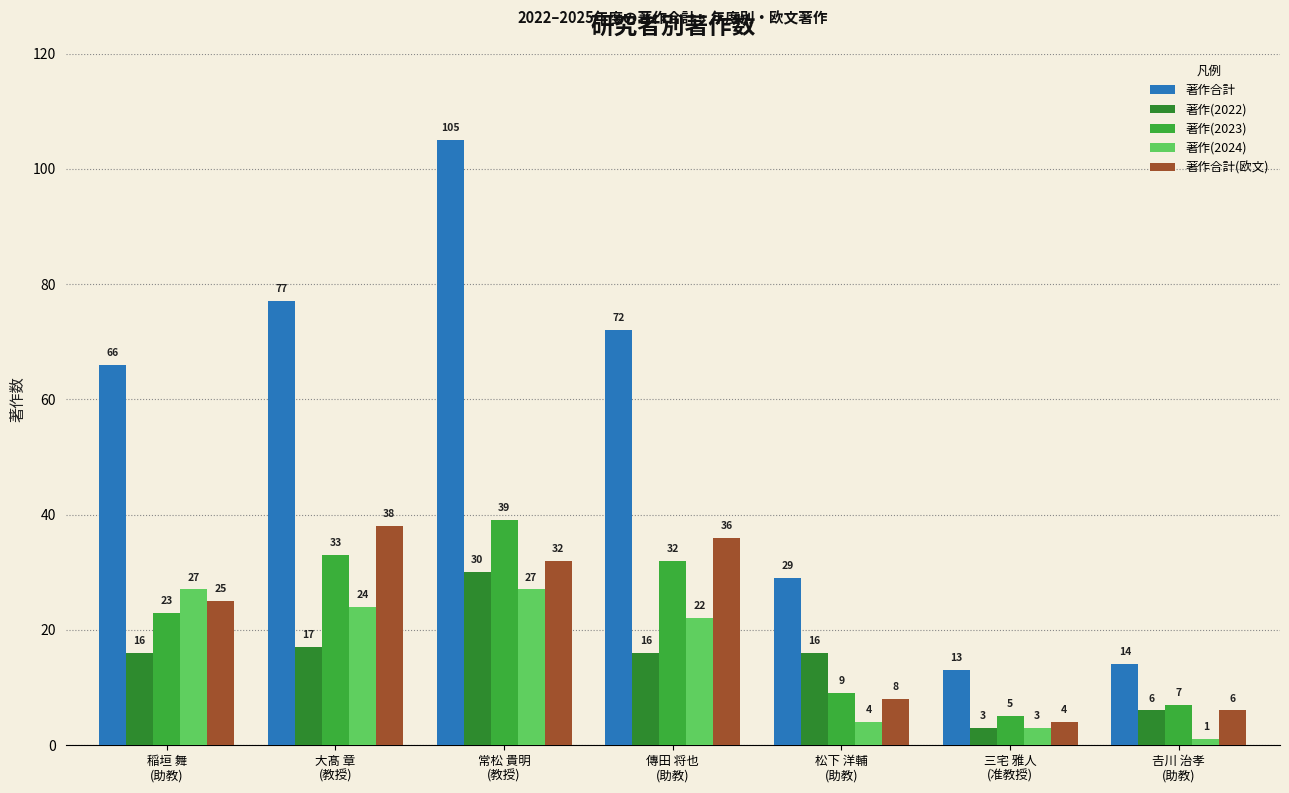

What is the spread (max minus min) of values at 大髙 章
(教授)?

60